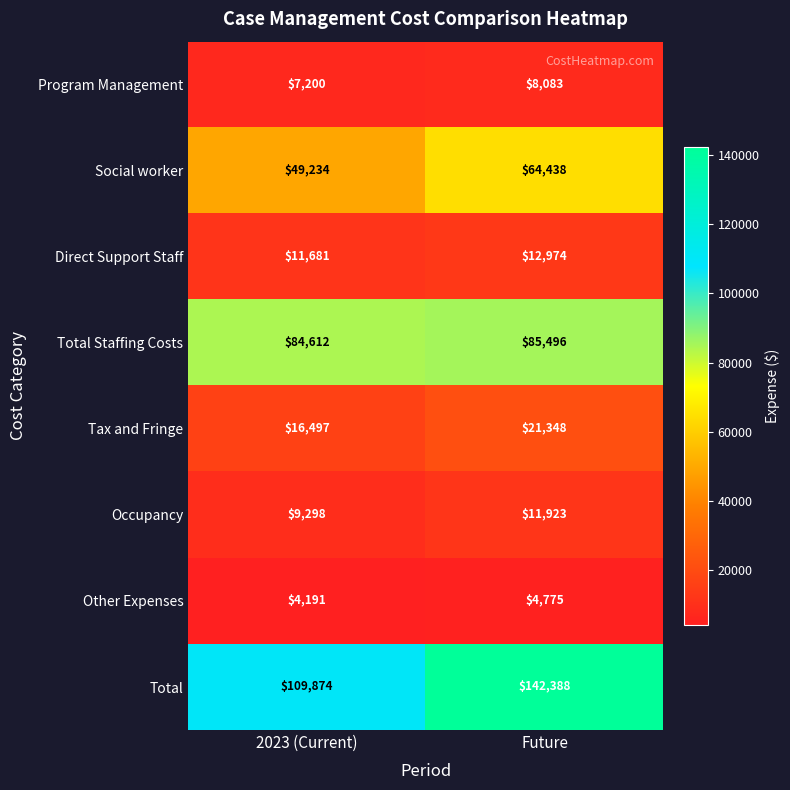

What is the sum of the Program Management values at 2023 (Current) and Future?

15283